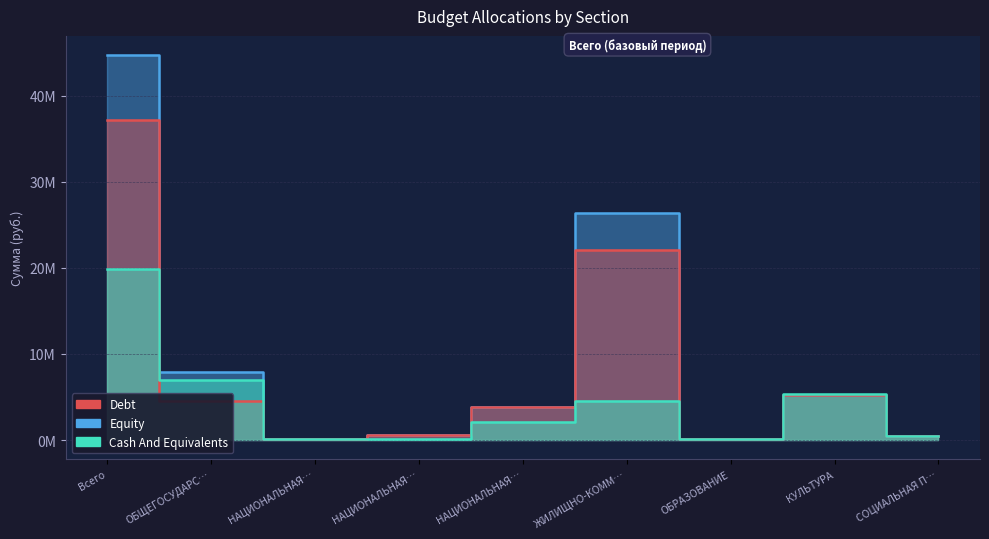

What is the label of the 1st point from the right?

СОЦИАЛЬНАЯ П…